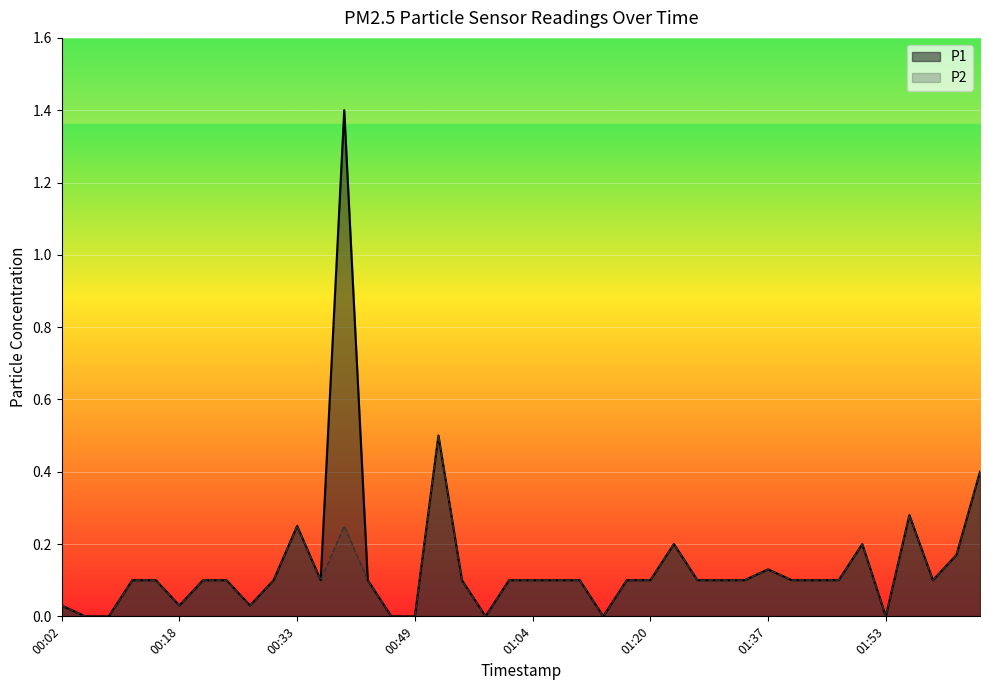

The value of P2 at 01:43 is 0.1. True or false?

True